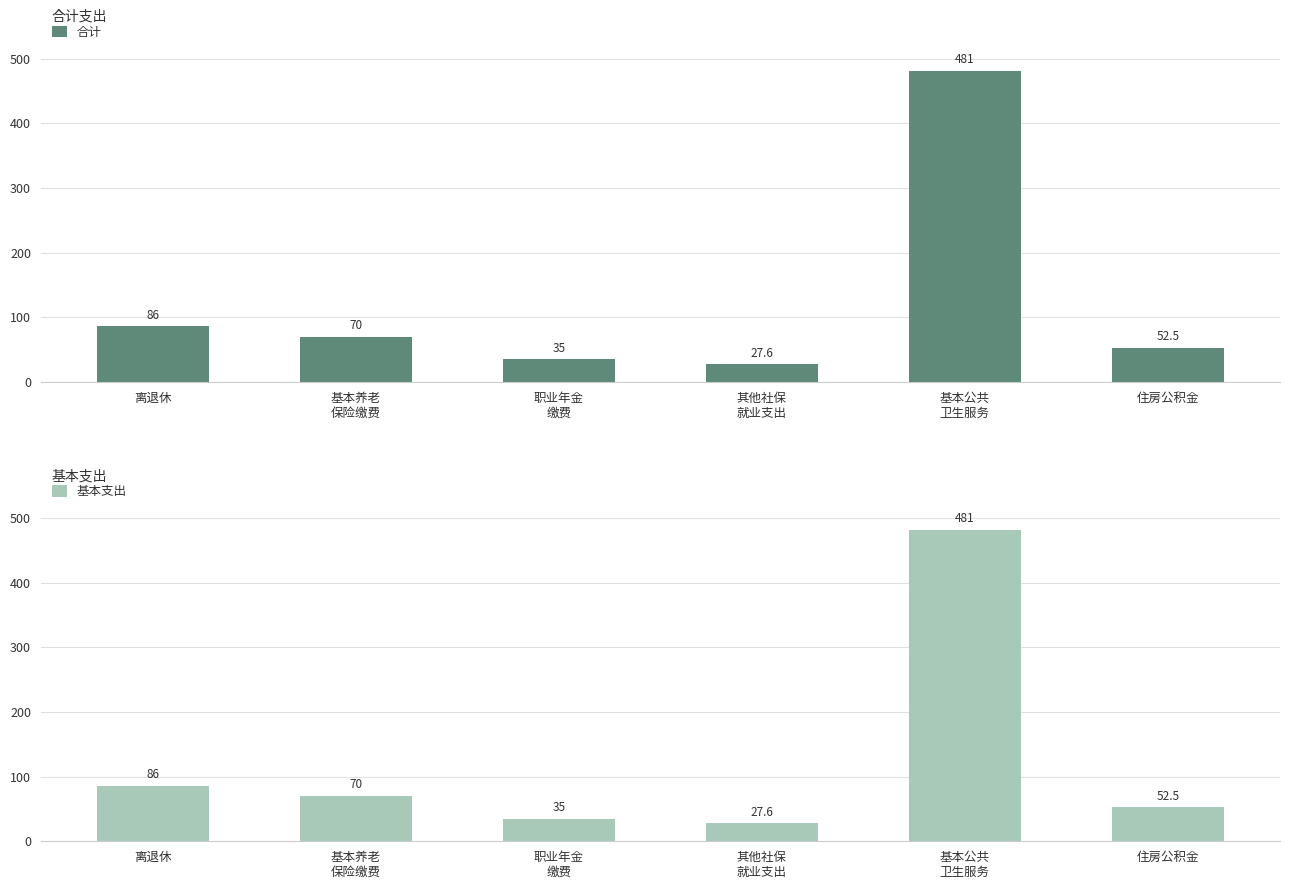

What is the highest value of the 基本支出 series?

481.3